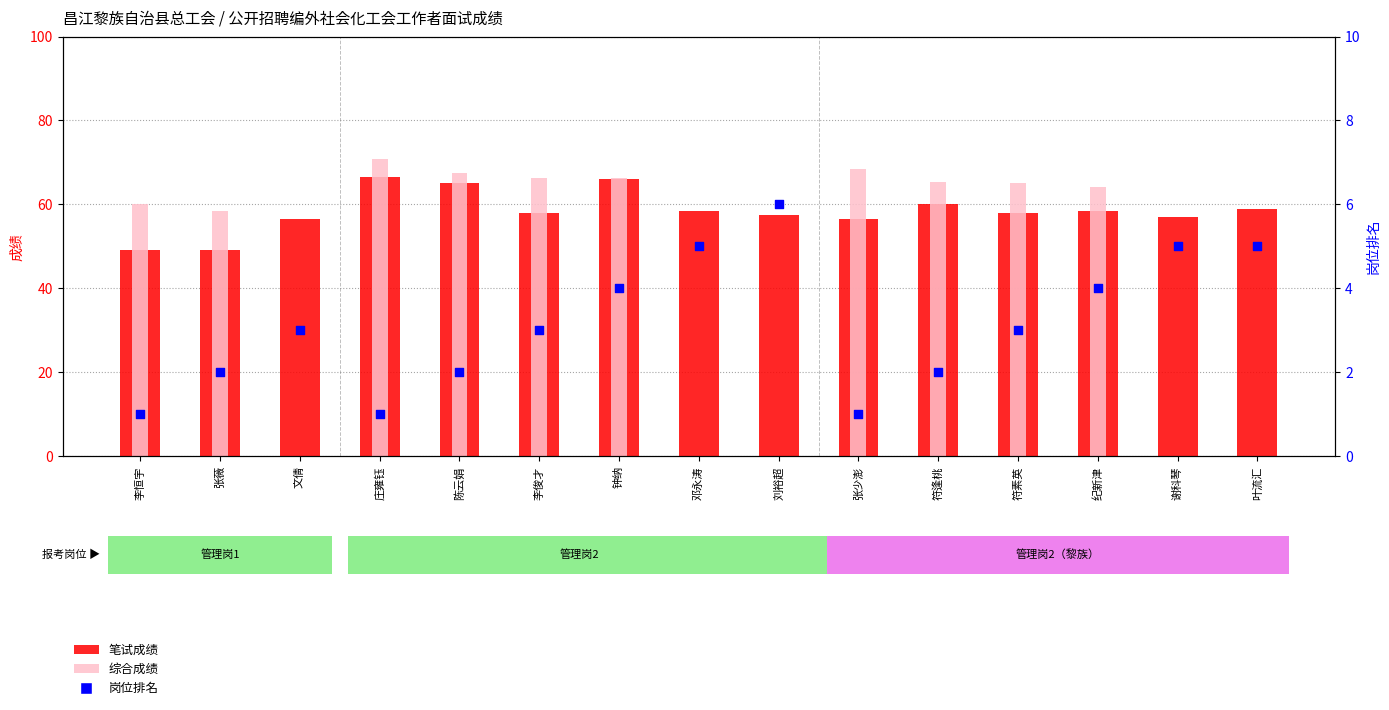

Which series contains the highest Y value?

综合成绩